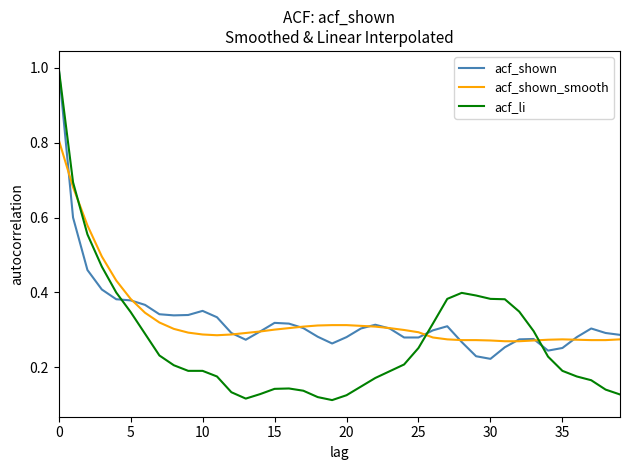

Which series has the widest spread of values?

acf_li